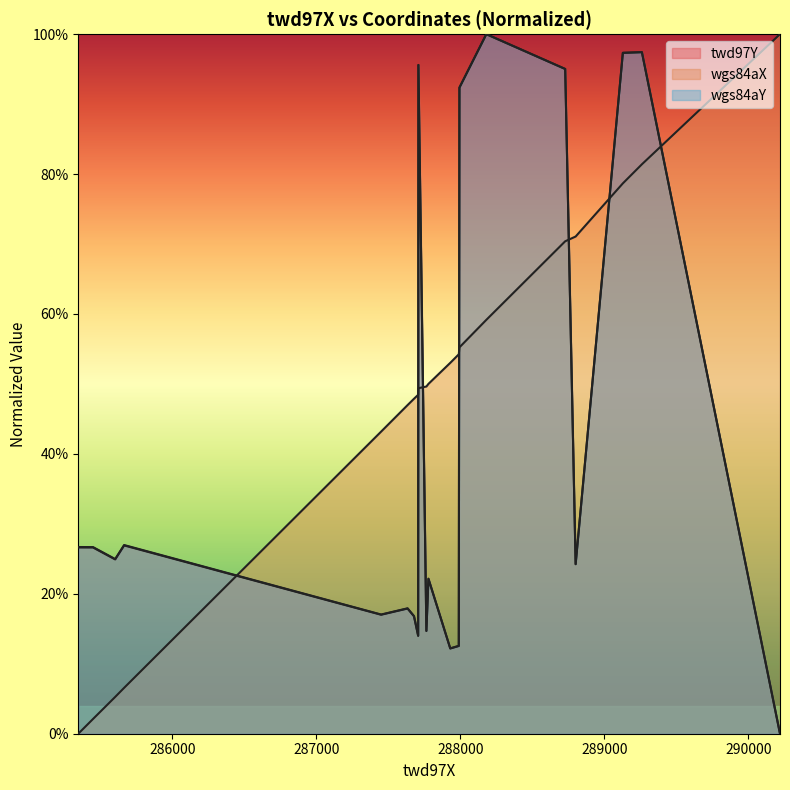

How many times do twd97Y and wgs84aY cross each other?

2